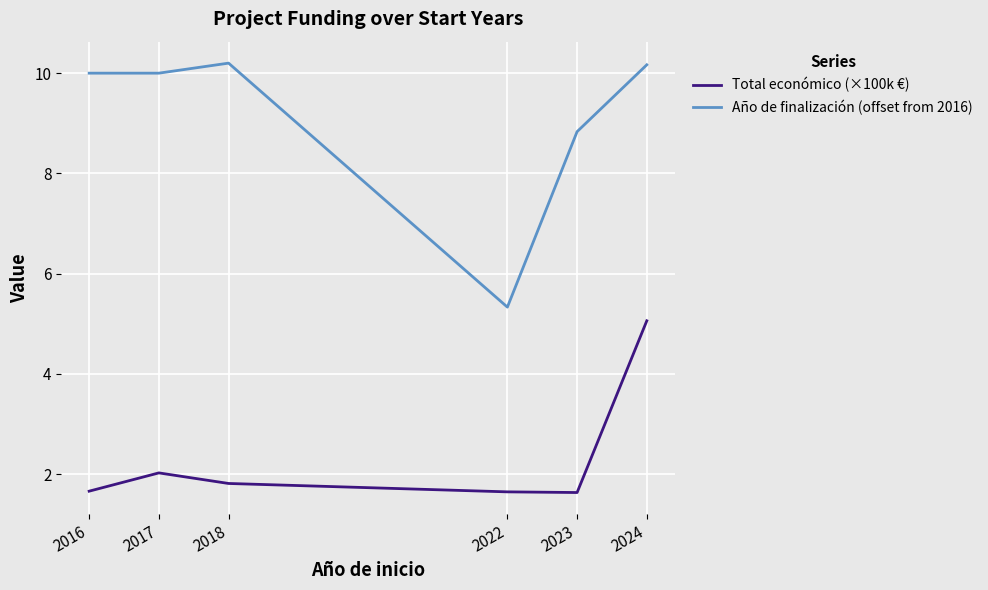

At 2018, list the series in order from smallest to largest.

Total económico (×100k €), Año de finalización (offset from 2016)